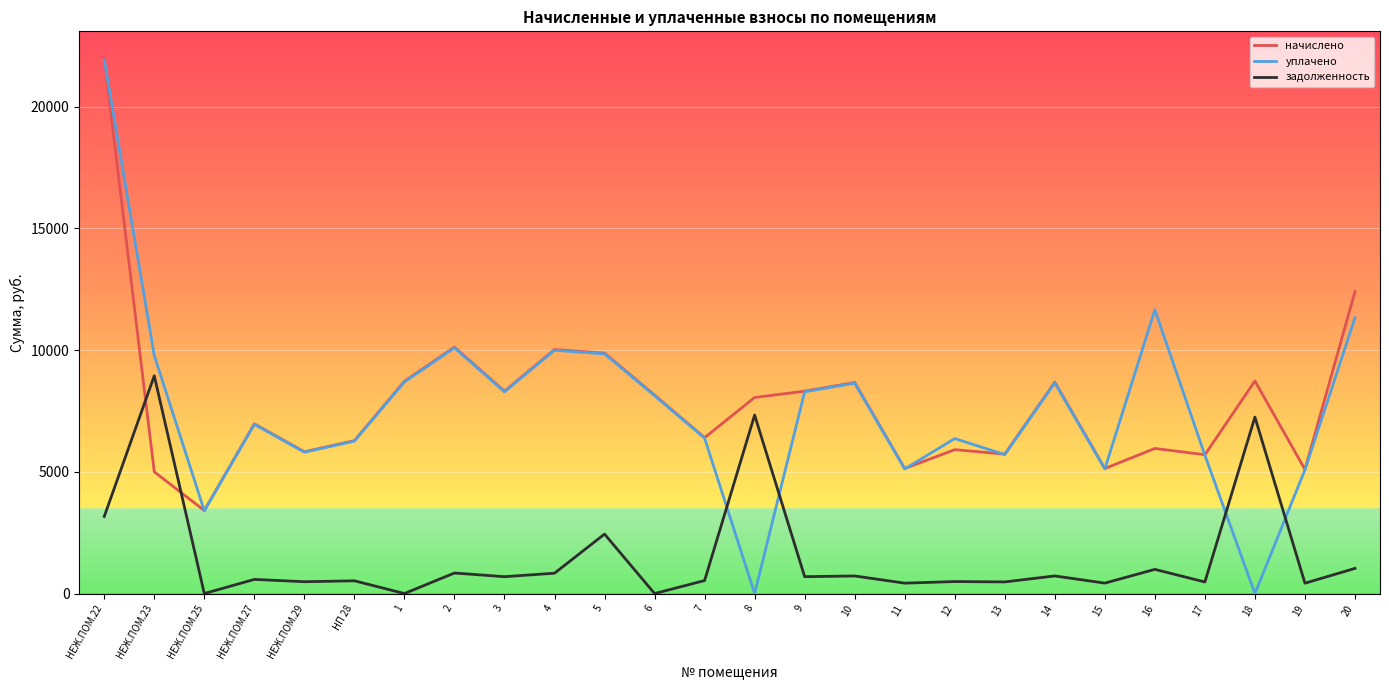

What are all the series names shown in the legend?

начислено, уплачено, задолженность